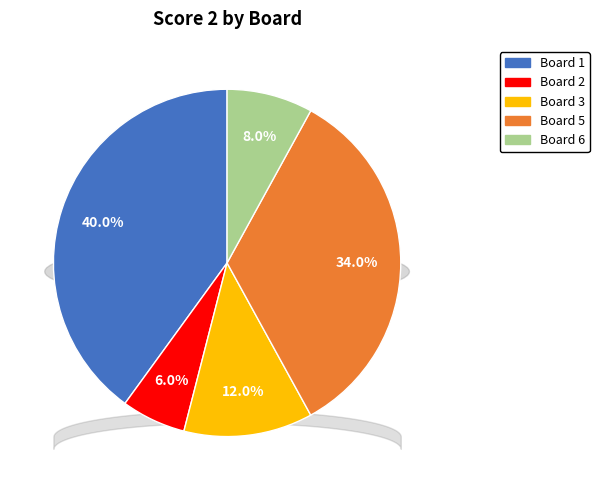

Which slice is the largest?

1